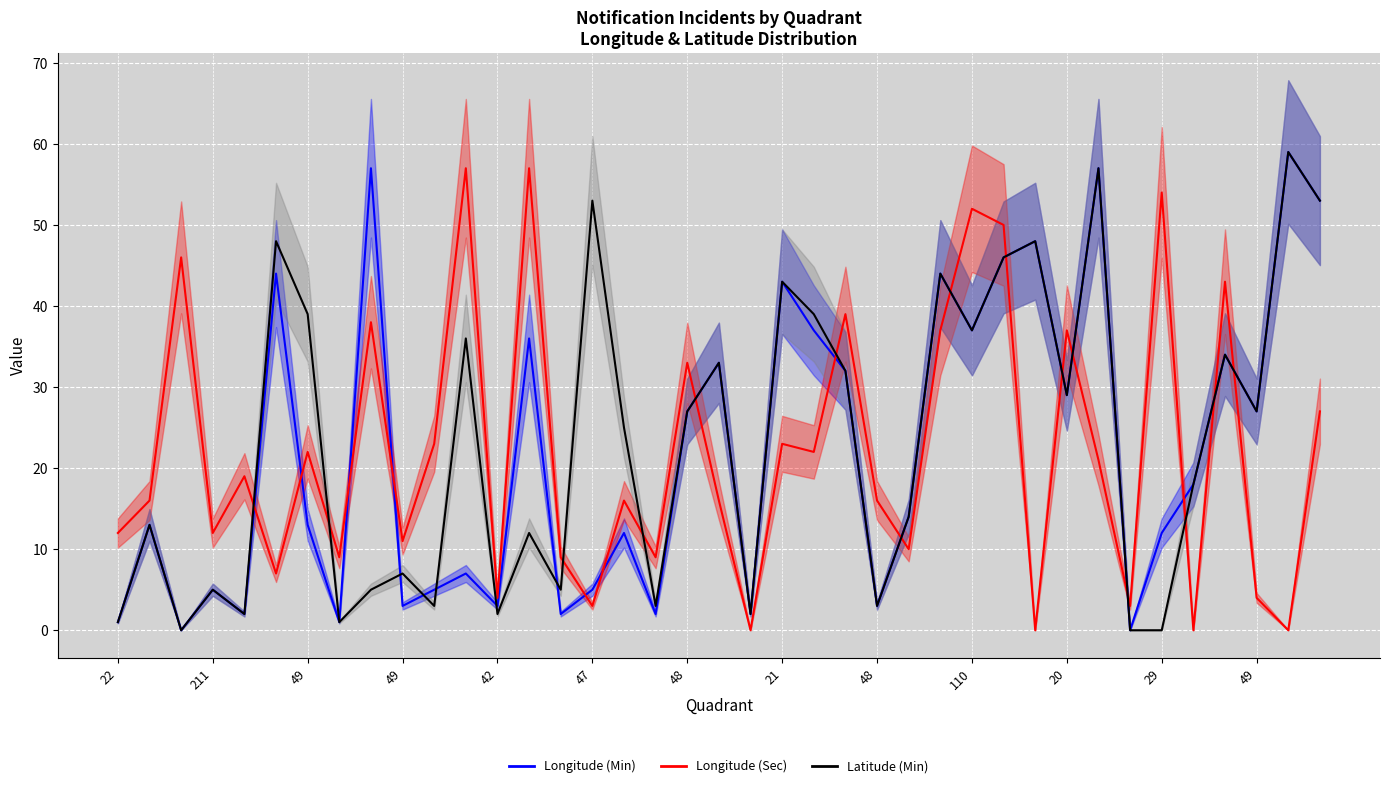

What is the spread (max minus min) of values at 110?

17